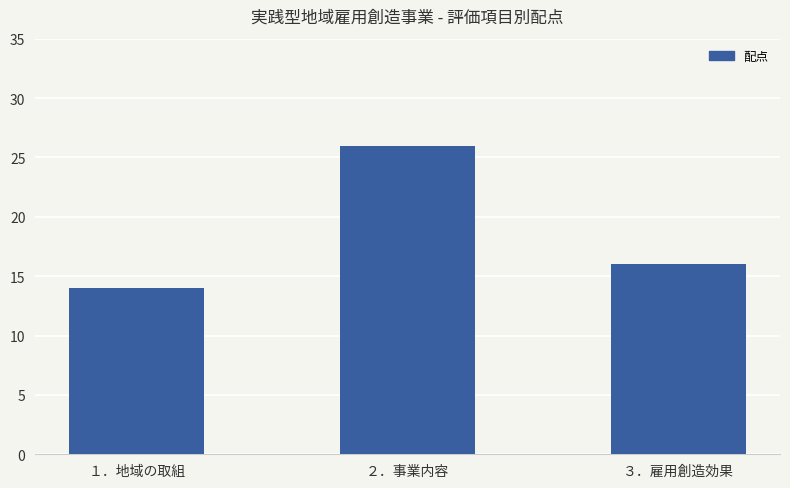

True or false: the data shows 14 at １．地域の取組.

True